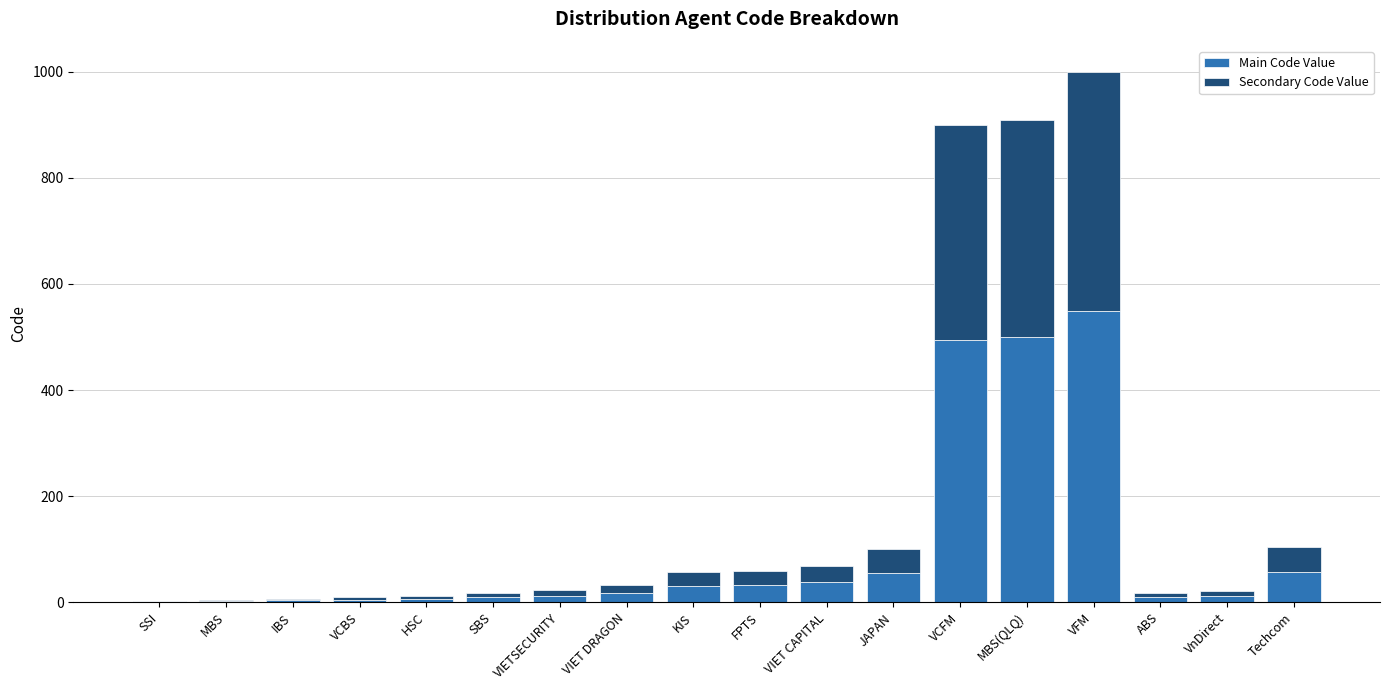

At which category is the sum across all series the highest?

VFM